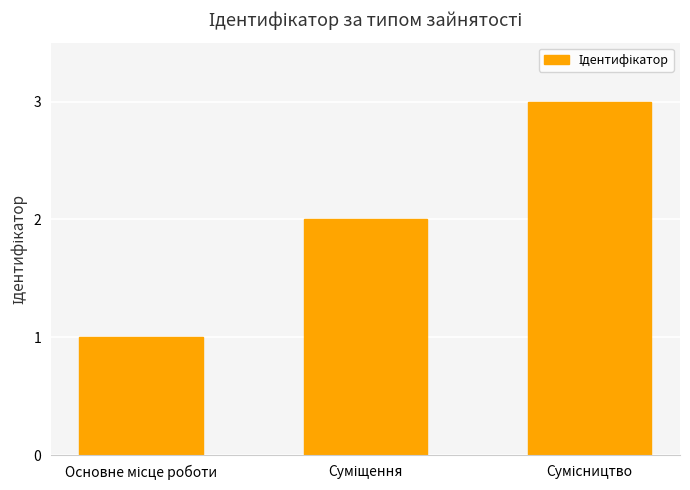

What is the maximum value shown in the chart?

3